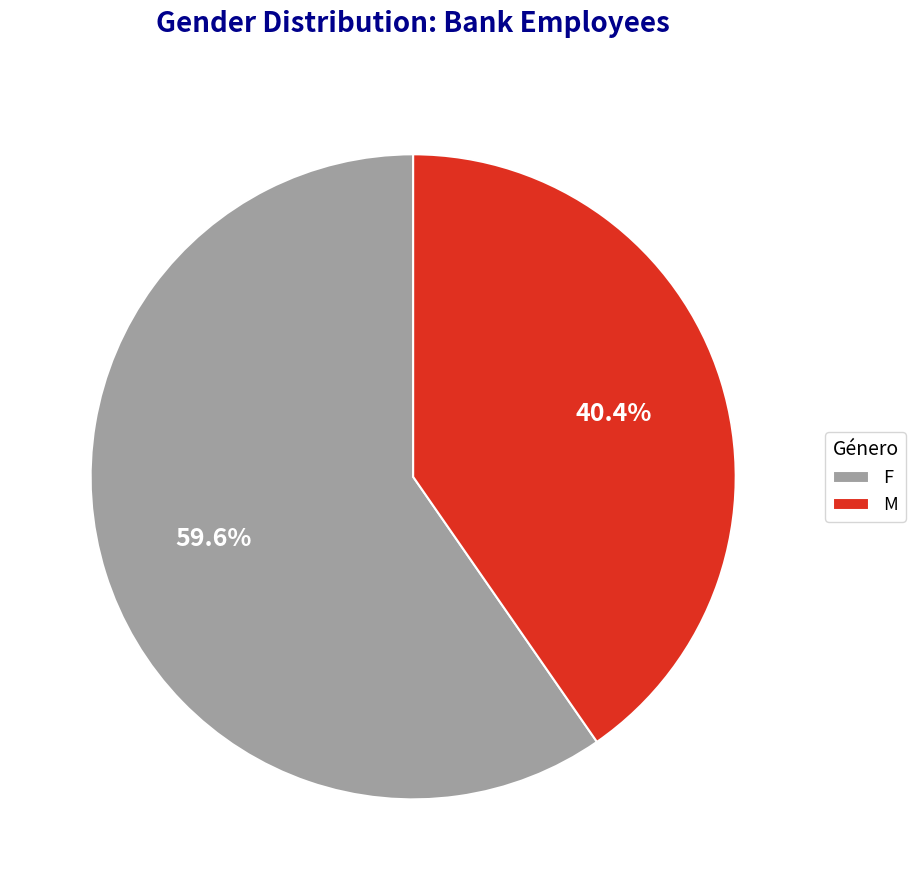

What is the ratio of the value at F to the value at M?

1.5